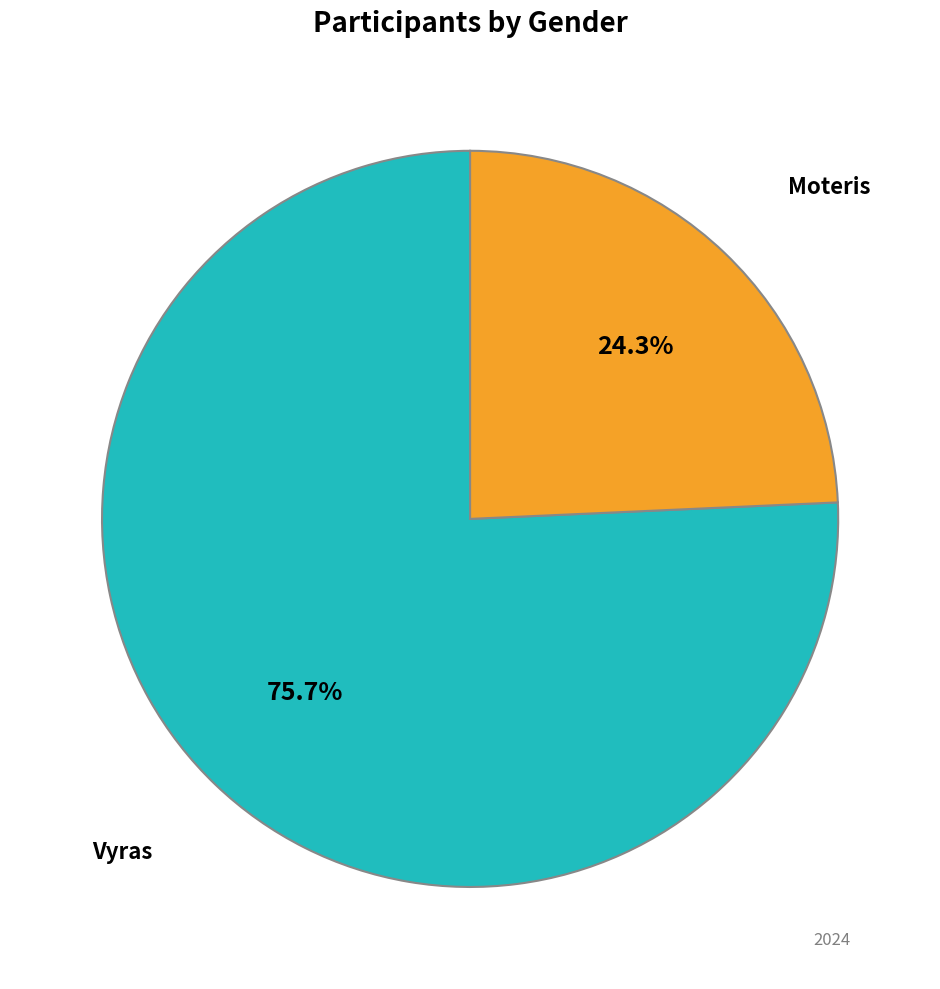

Is there any slice that represents more than half of the pie?

Yes